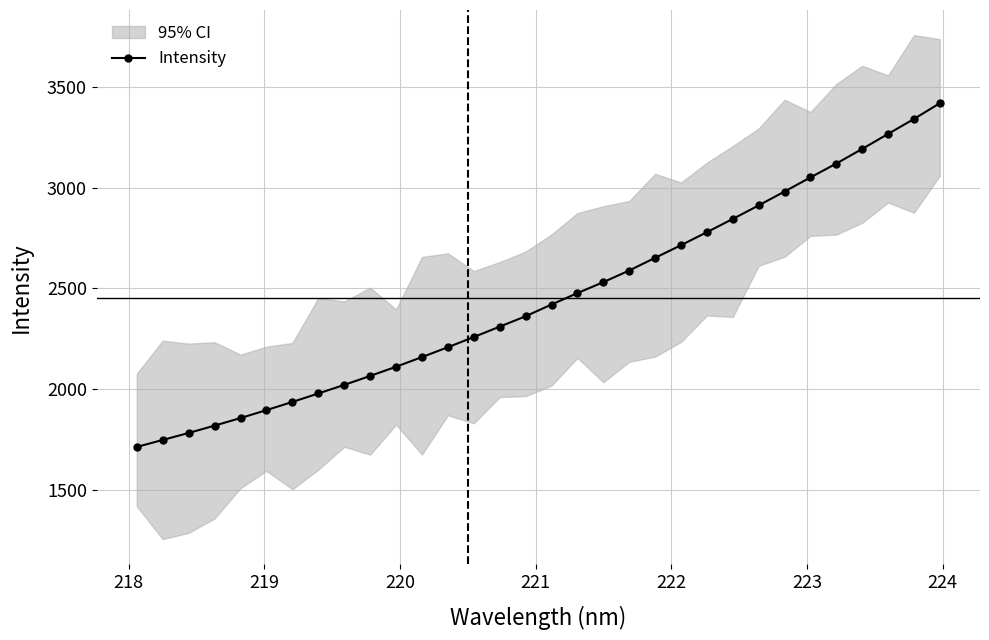

What is the minimum value for Intensity?

1712.0